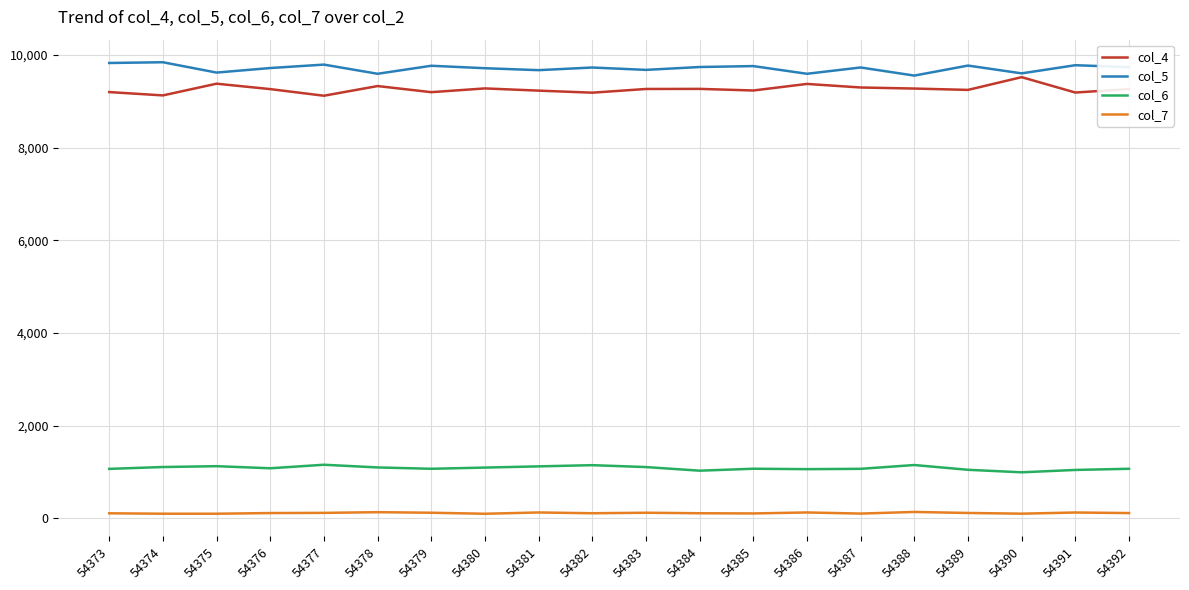

What is the total value across all series at 54376?

20178